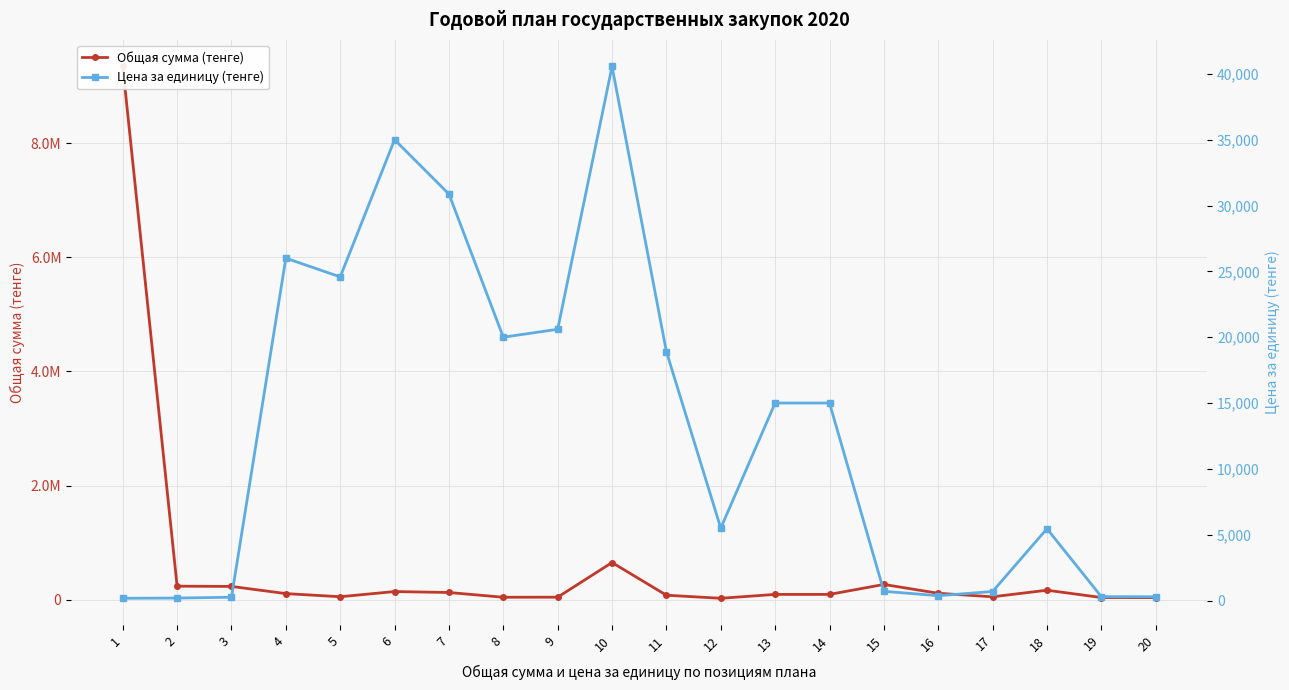

What is the value of the Цена за единицу (тенге) point at the 14th from the left?

15000.0